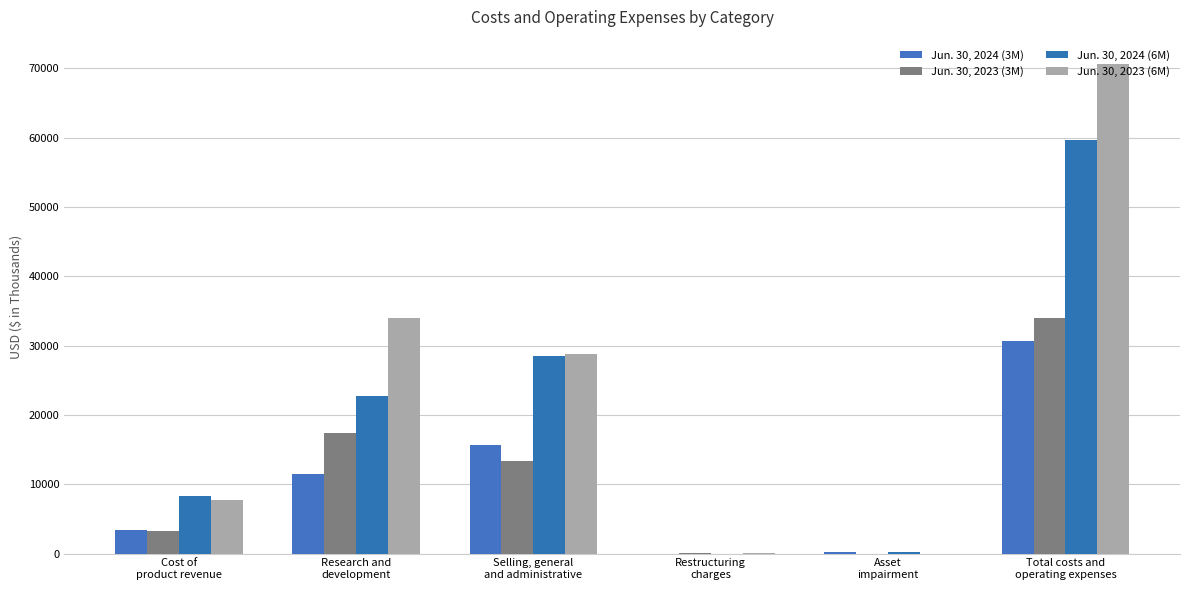

Is it true that Jun. 30, 2023 (6M) equals 206 at Restructuring
charges?

False